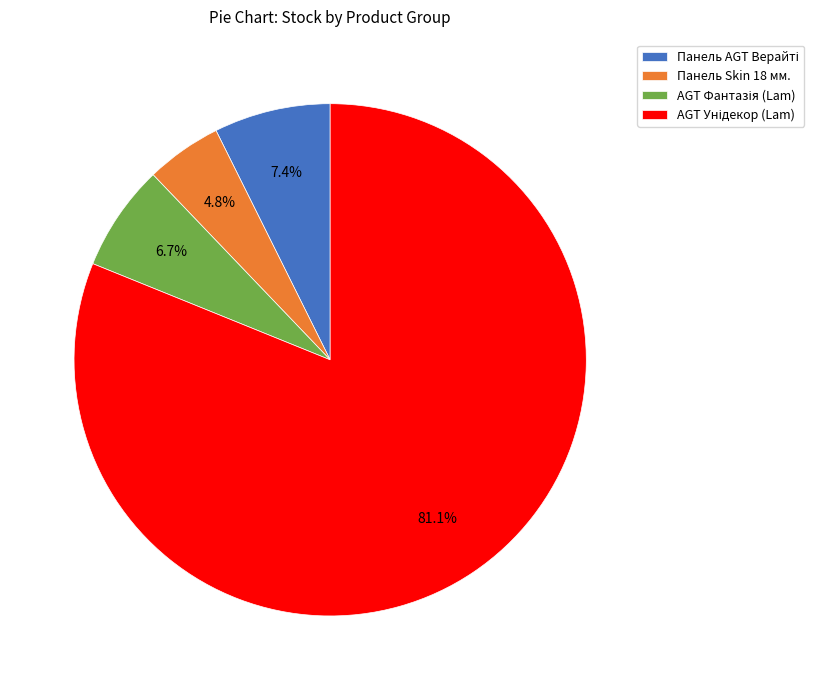

Is there a majority slice in this chart?

Yes